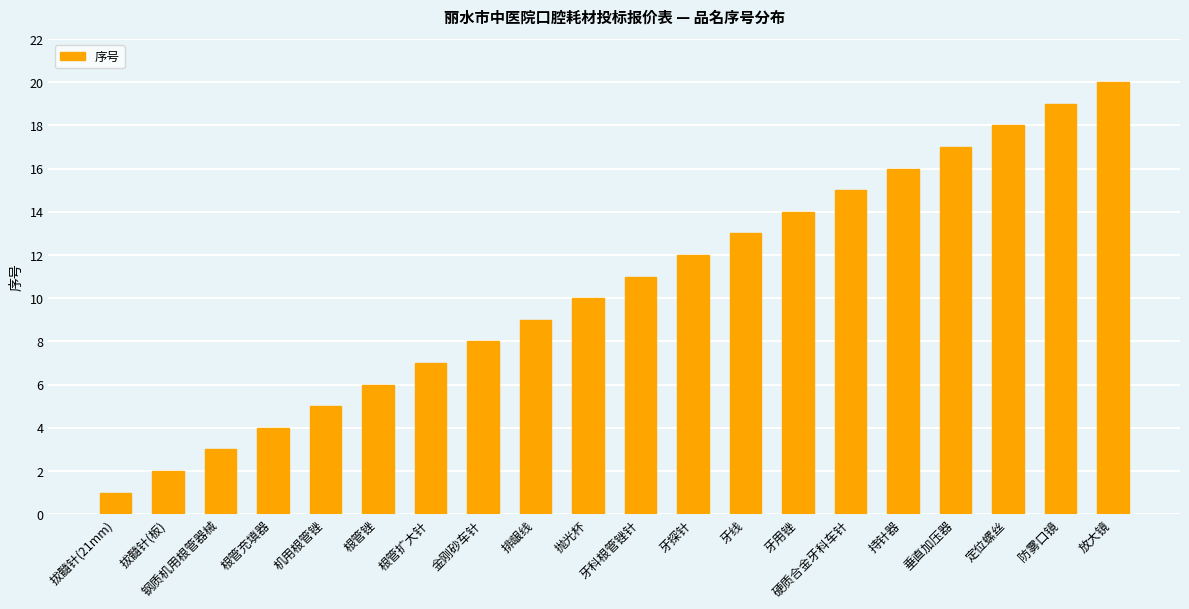

What is the change in value from 拔髓针(21mm) to 机用根管锉?

+4